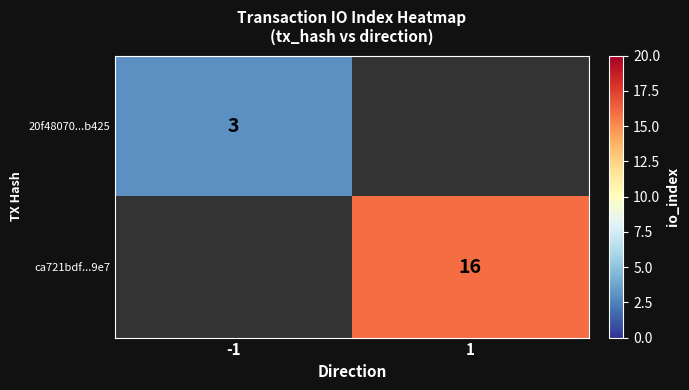

The value of 20f48070...b425 at -1 is 2. True or false?

False